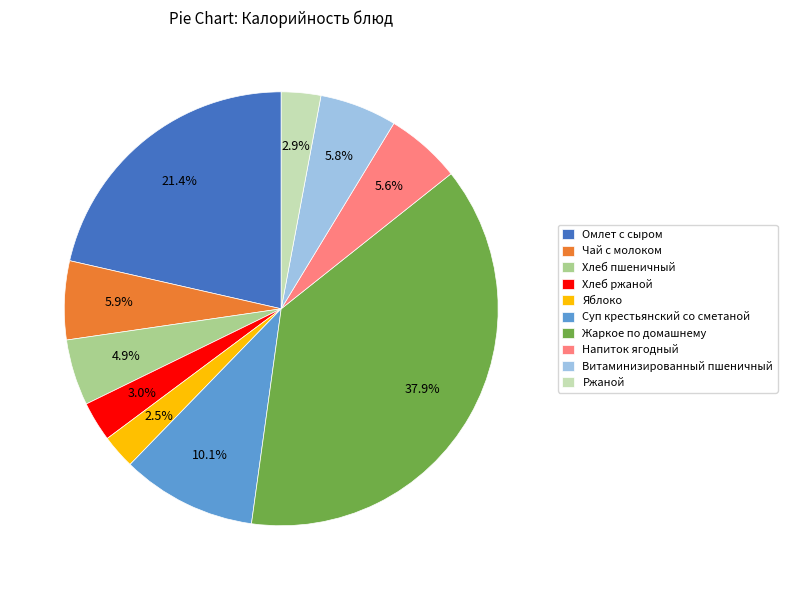

How much of the chart is everything except Хлеб ржаной?

97.0%